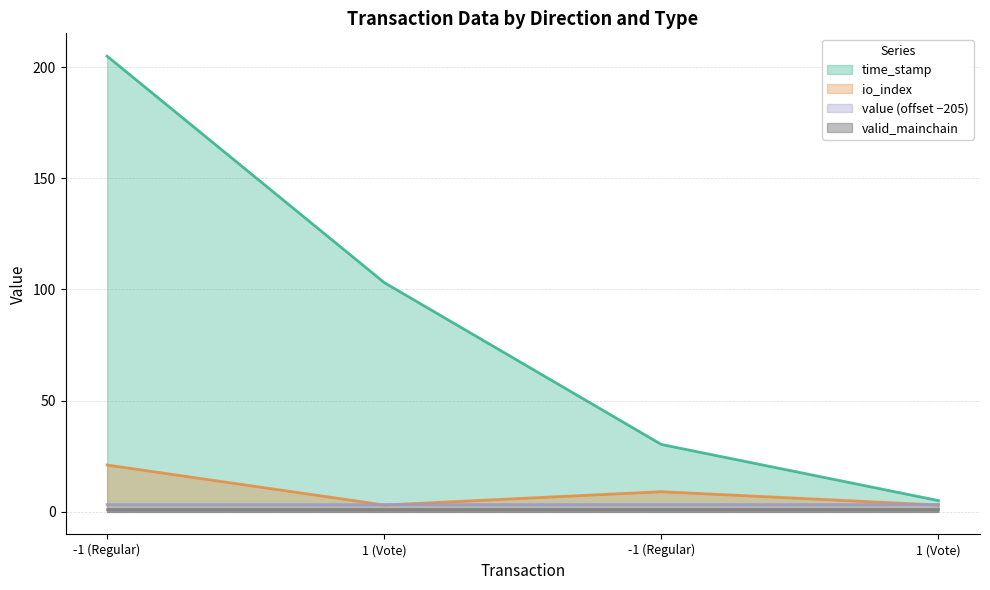

Count the value values in the range 3 to 4.

4